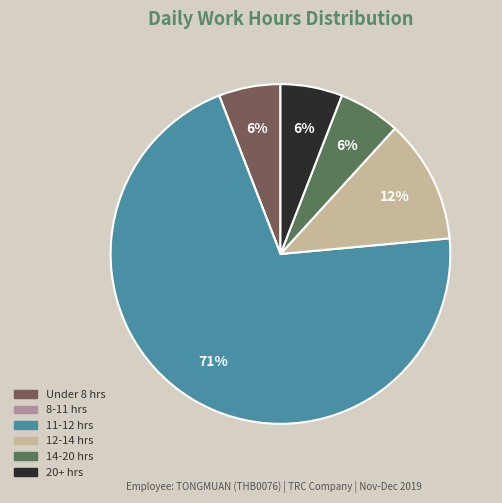

Does any single category account for the majority?

Yes